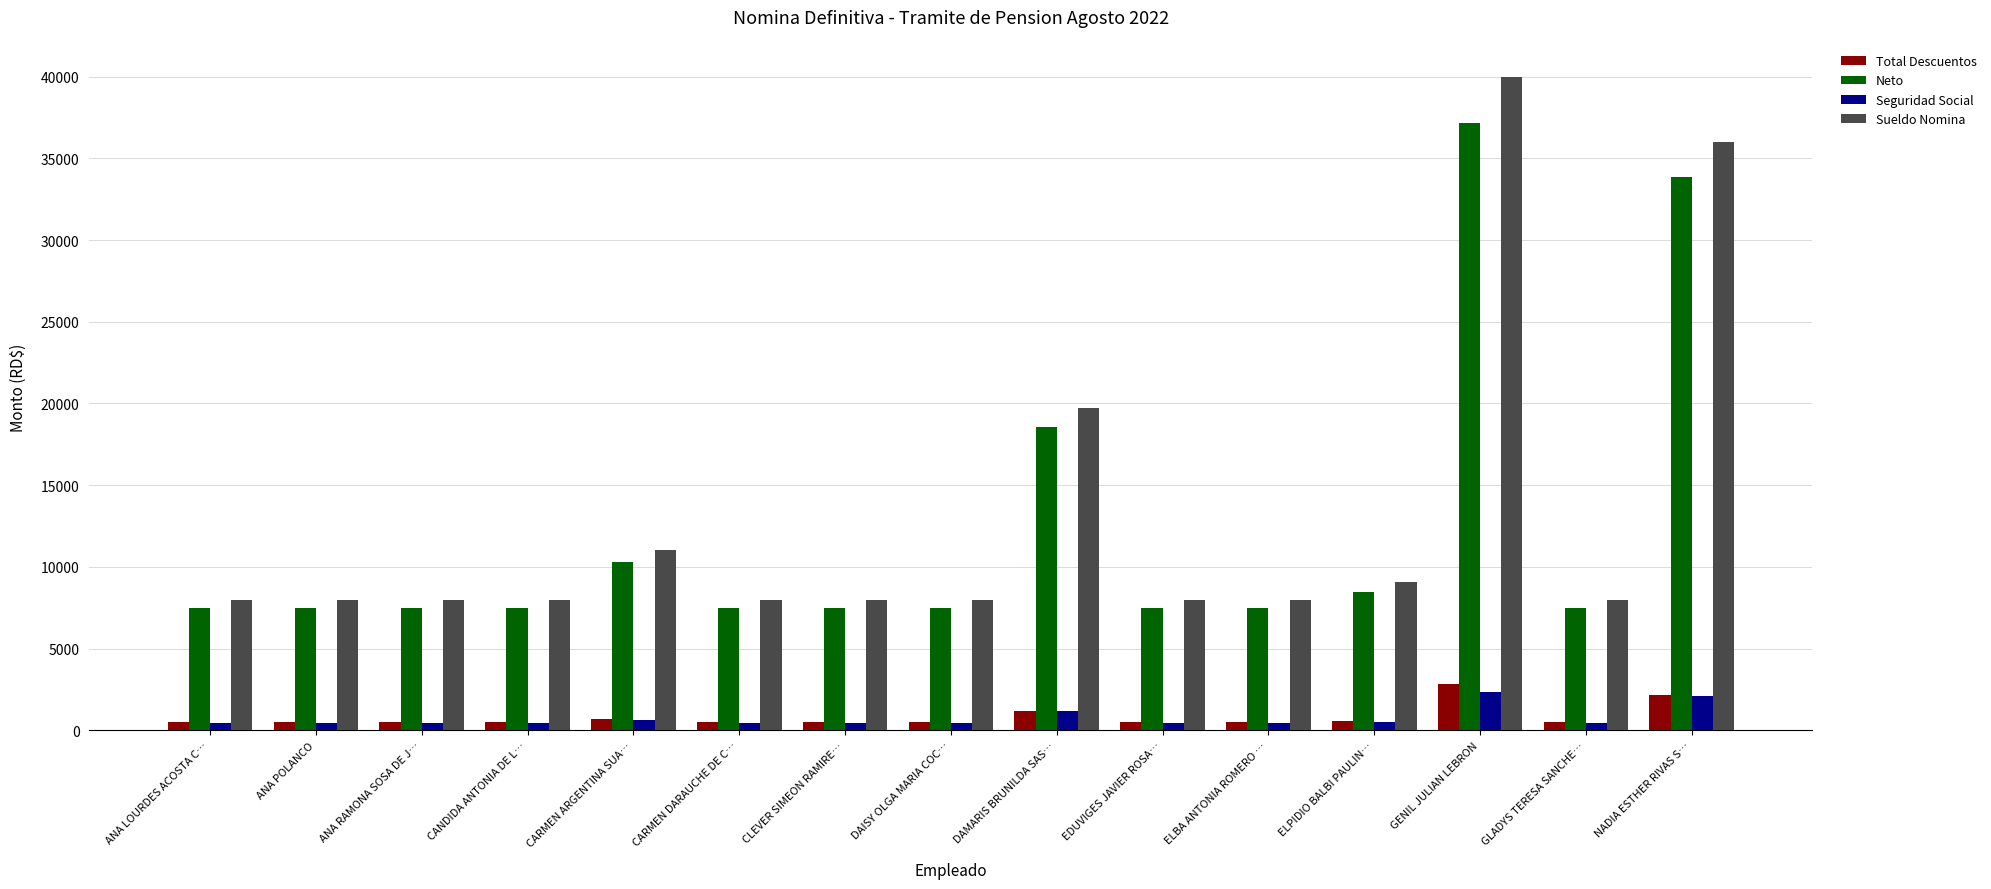

What is the minimum value for Total Descuentos?

497.8